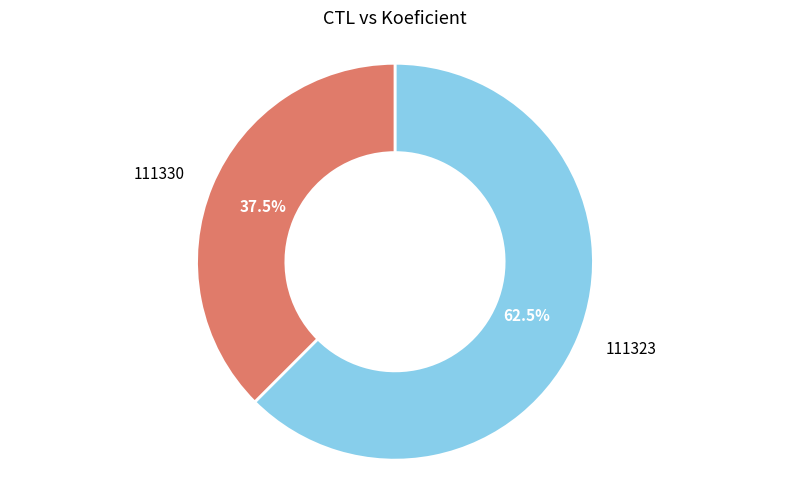

What percentage is NOT represented by 111330?

62.5%